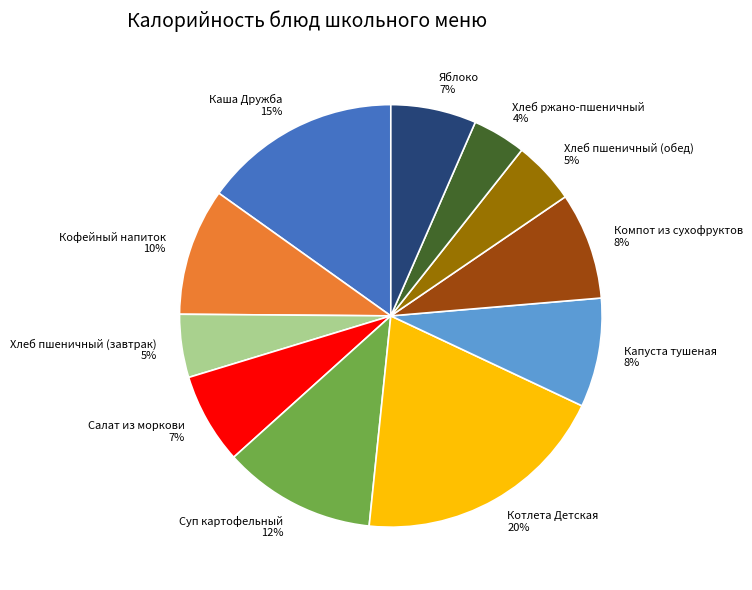

True or false: Каша Дружба accounts for 5% of the total.

False